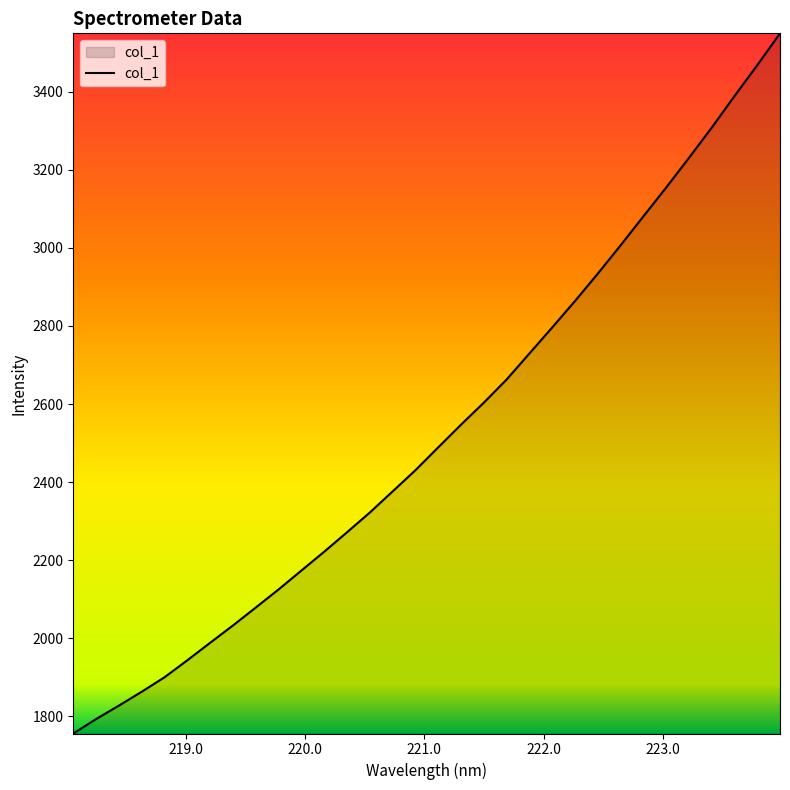

What is the maximum value shown in the chart?

3550.1